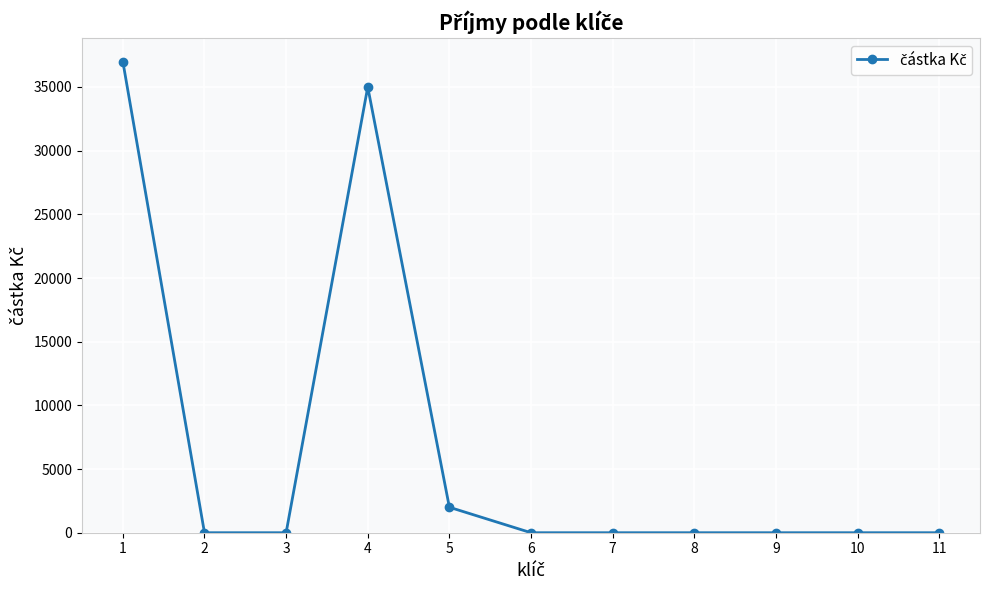

What is the greatest value displayed?

37000